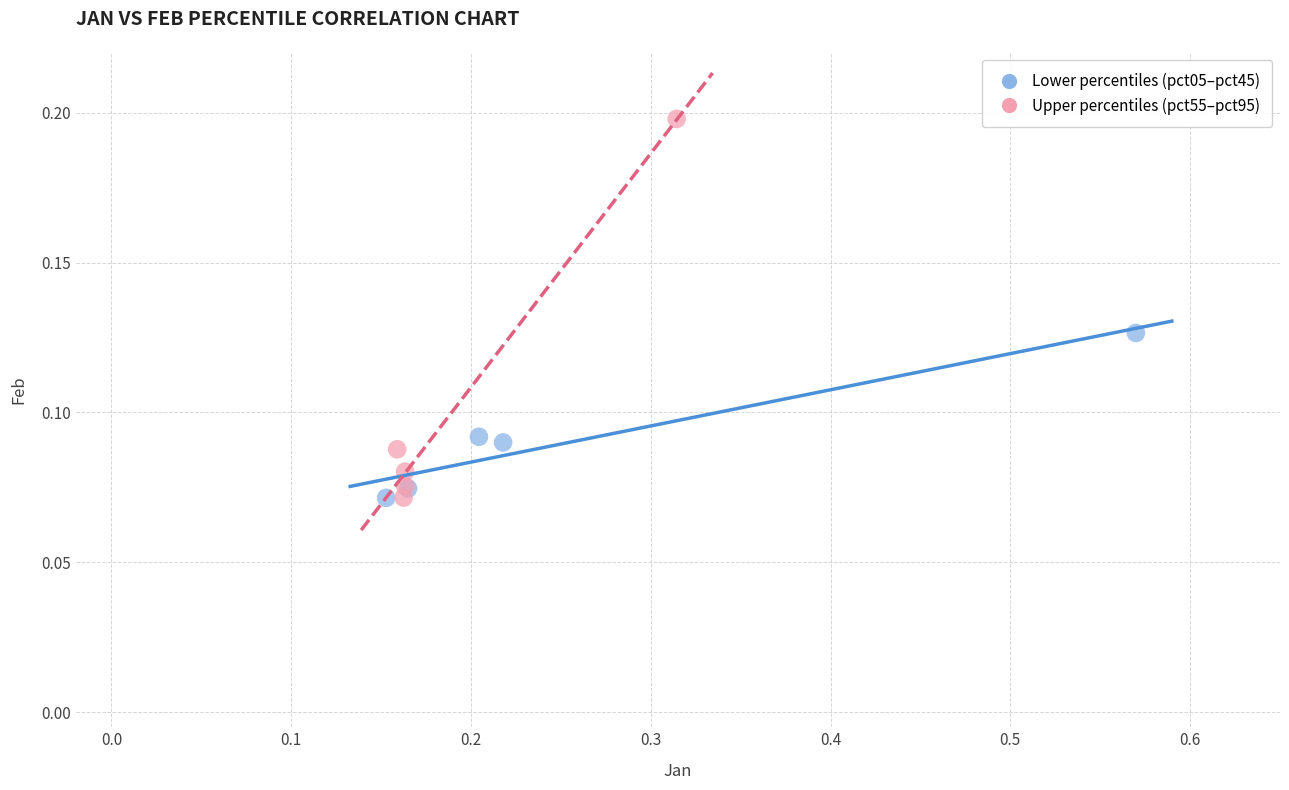

Which series contains the highest Y value?

Upper percentiles (pct55–pct95)